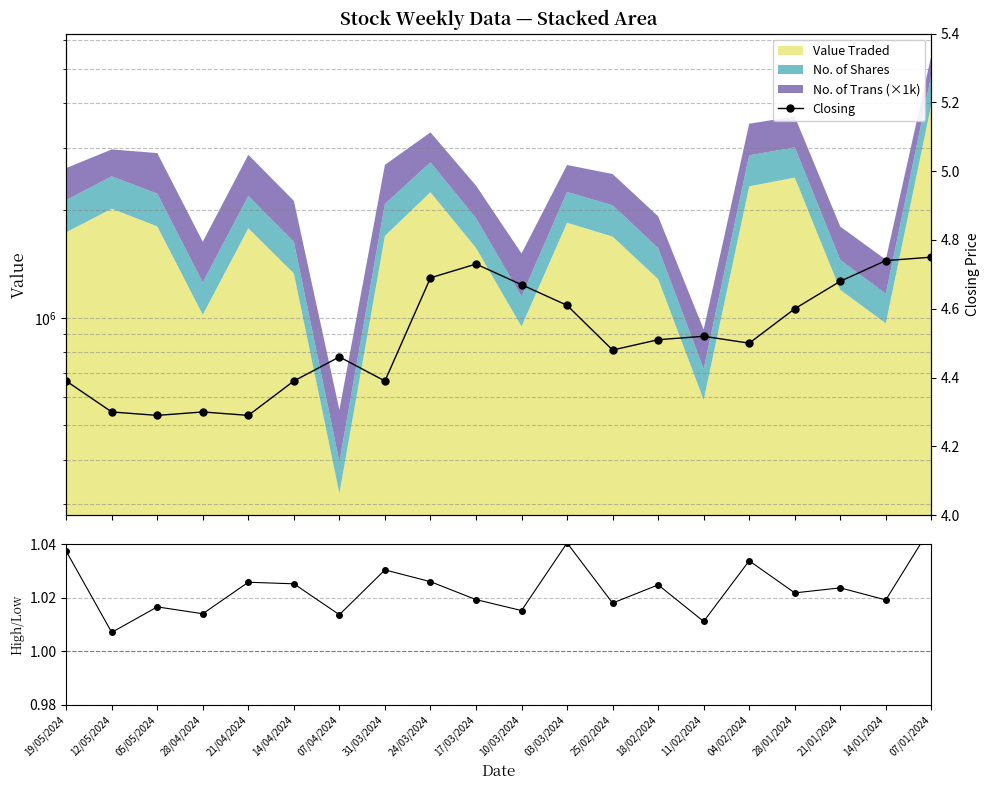

At which label does Closing reach its minimum?

05/05/2024